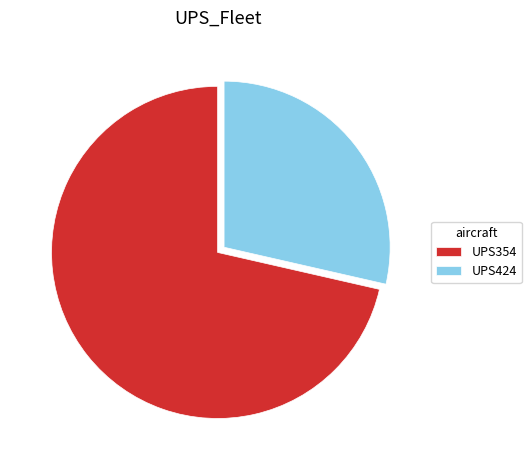

Is there any slice that represents more than half of the pie?

Yes